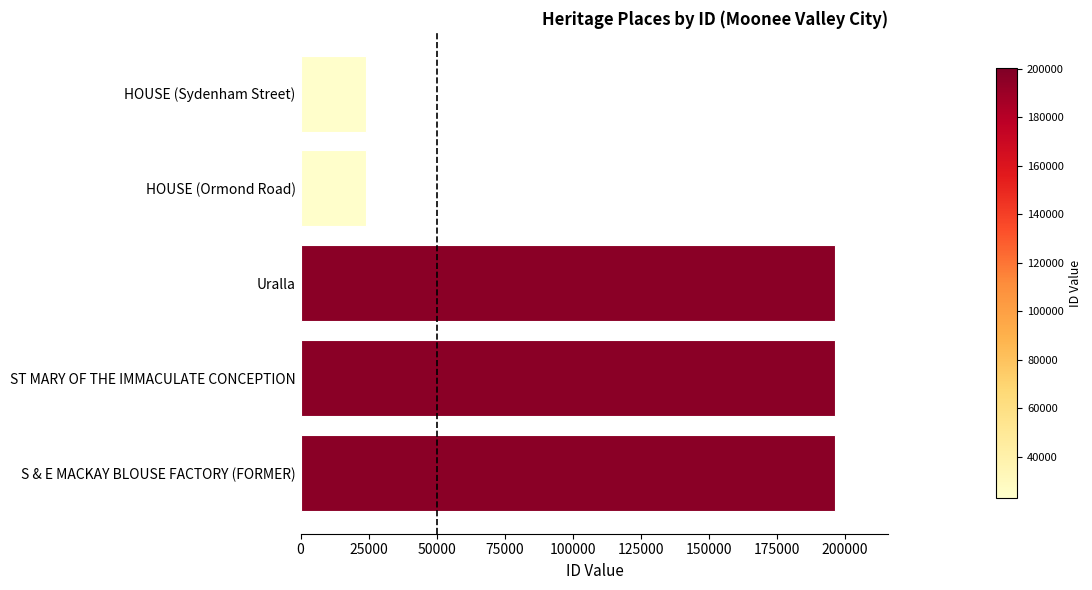

What is the ratio of the value at S & E MACKAY BLOUSE FACTORY (FORMER) to the value at Uralla?

1.0